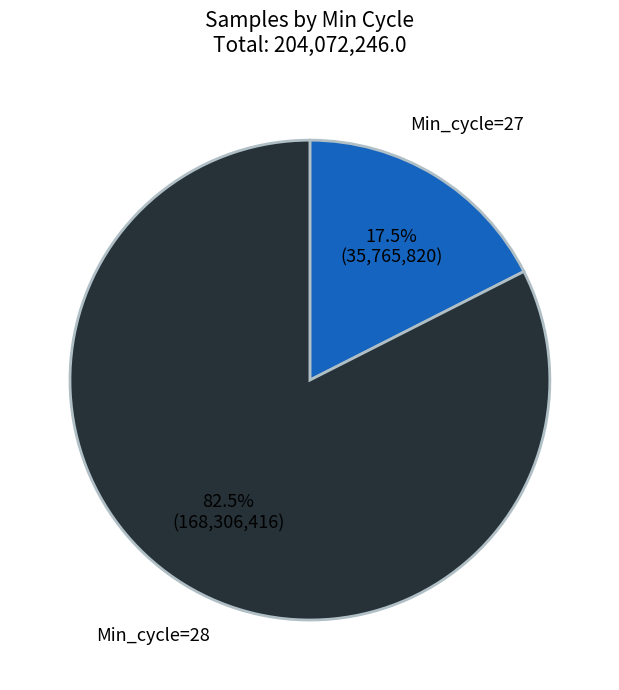

Which has a higher value, Min_cycle=27 or Min_cycle=28?

Min_cycle=28